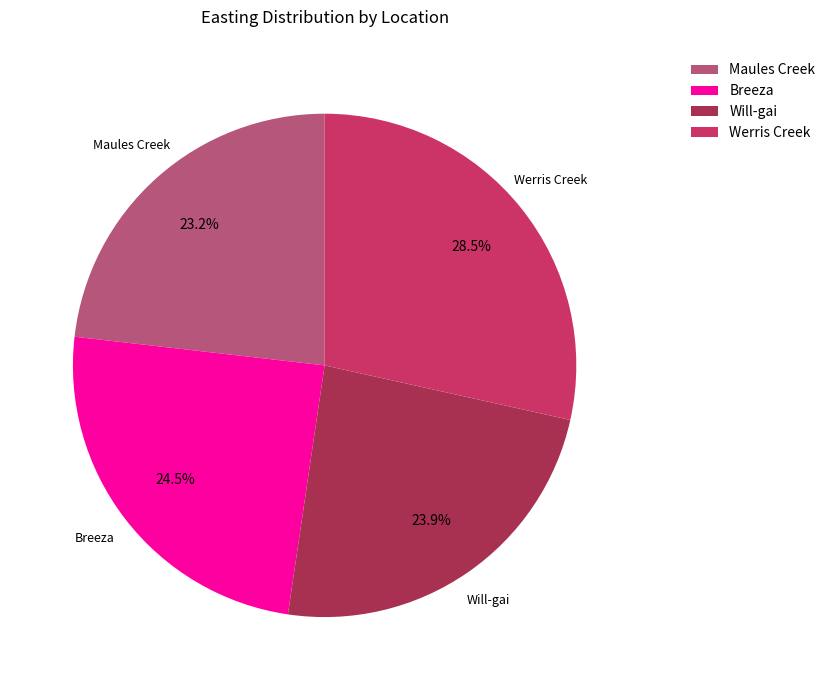

Which has a higher value, Breeza or Maules Creek?

Breeza